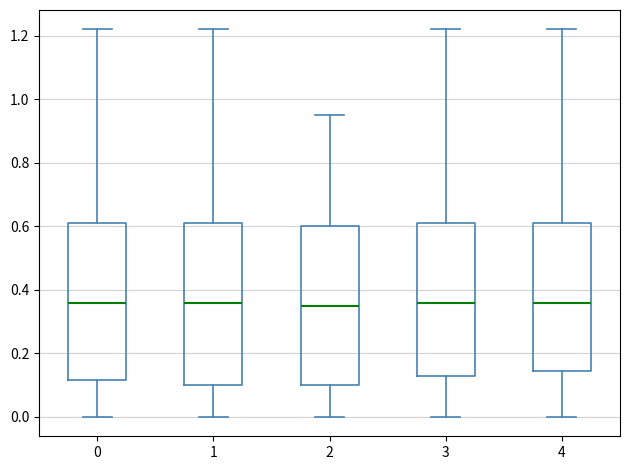

Reading left to right, read every box against the y-axis: the position of its median line, the range the box covers, and the ends of its whiskers. The values are not printed on the chart, so give them approximately, as read against the axis.

0: median 0.36, box 0.12 to 0.62, whiskers 0.00 to 1.22
1: median 0.36, box 0.10 to 0.62, whiskers 0.00 to 1.22
2: median 0.36, box 0.10 to 0.60, whiskers 0.00 to 0.94
3: median 0.36, box 0.12 to 0.62, whiskers 0.00 to 1.22
4: median 0.36, box 0.14 to 0.62, whiskers 0.00 to 1.22